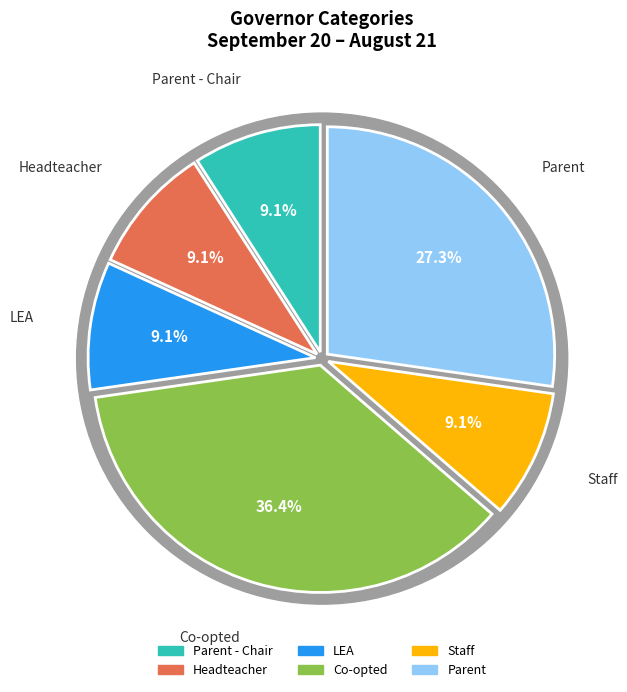

Between Parent and LEA, which is larger?

Parent